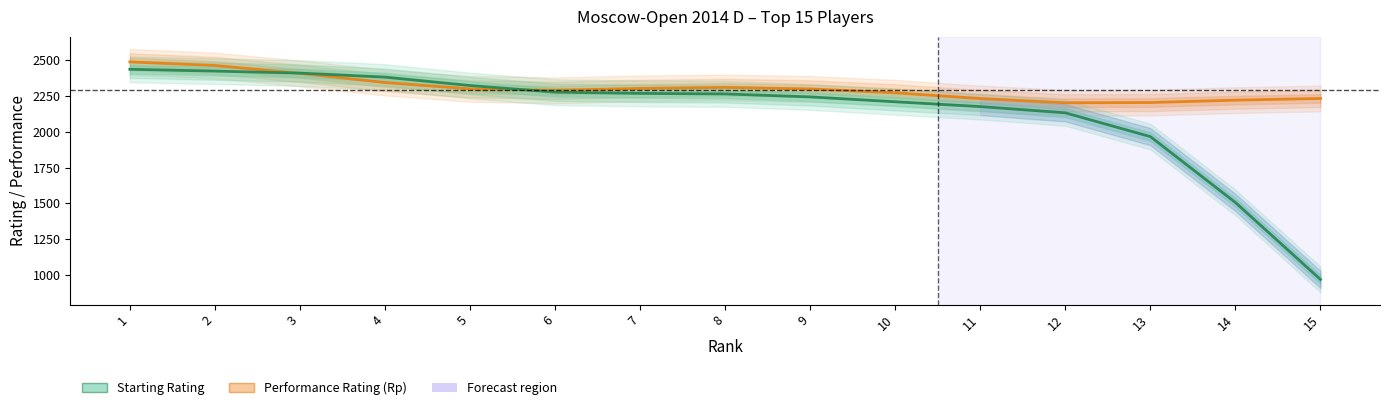

What is the maximum value for Performance Rating (Rp)?

2487.3